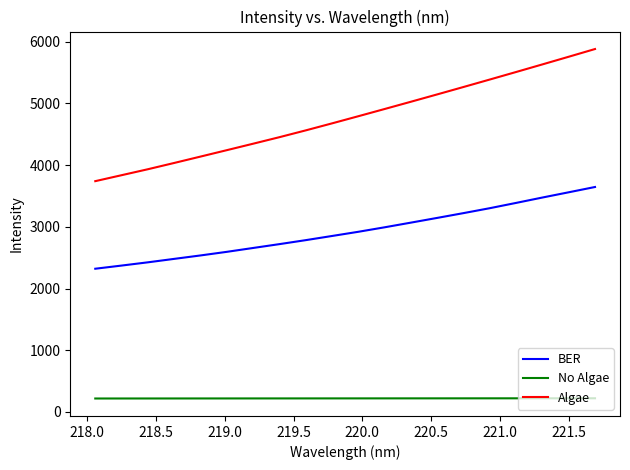

What is the difference between the maximum and minimum values in the BER series?

1324.6